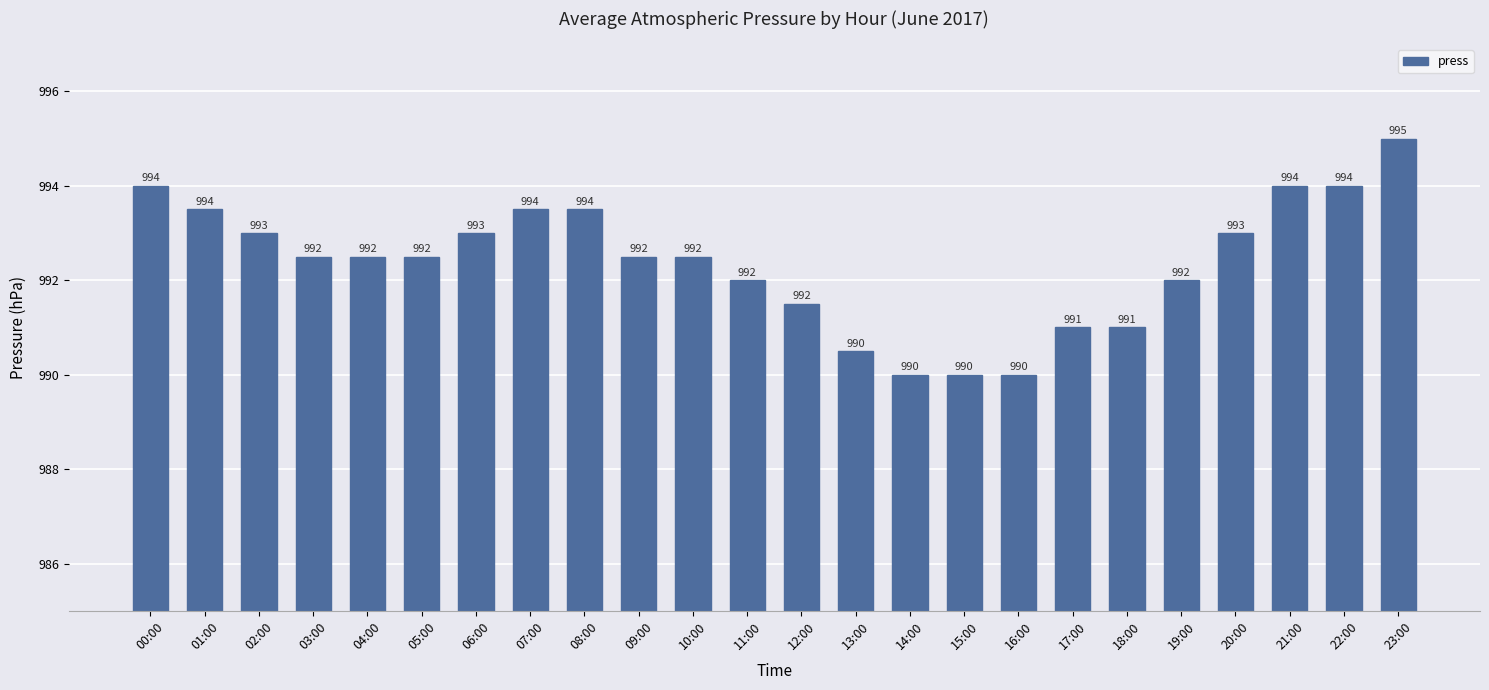

What is the minimum value shown in the chart?

990.0